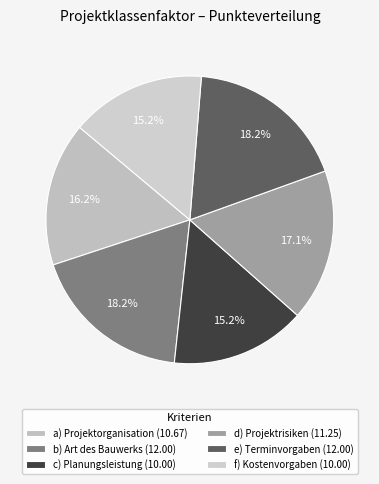

Count the number of slices in the pie.

6